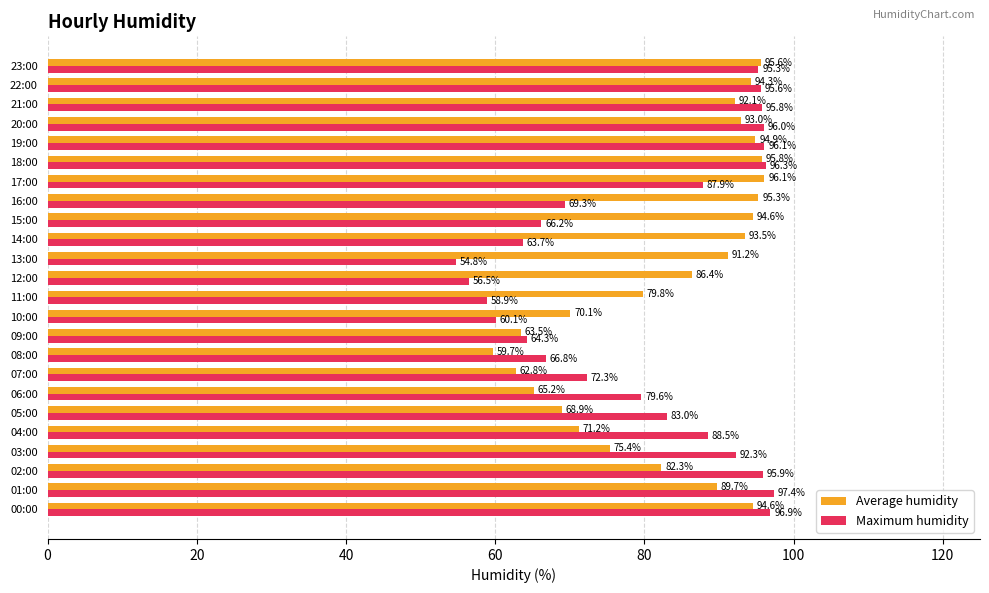

At which category is the sum across all series the highest?

18:00